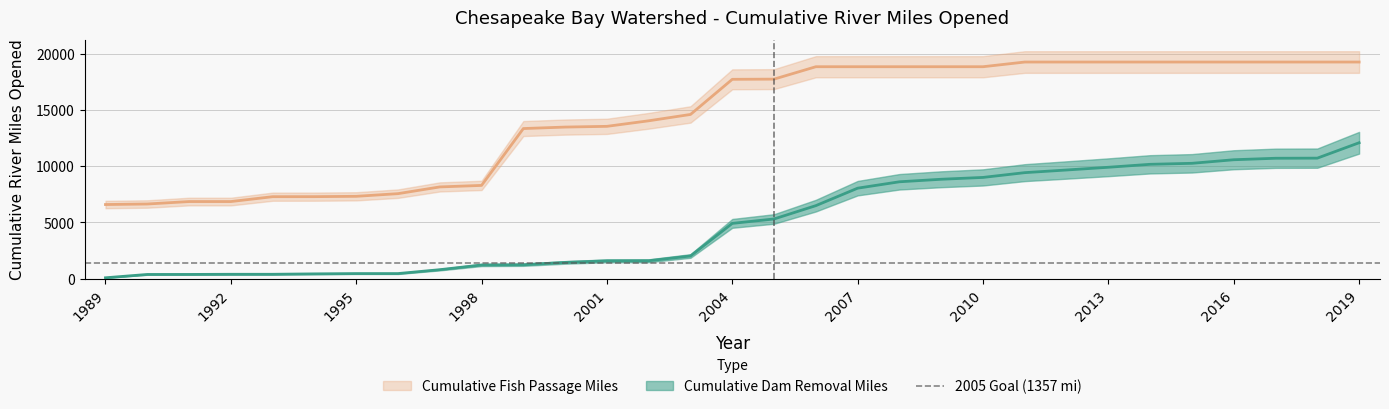

Reading right to left, transcribe all the data shown in this chart.

Cumulative Dam Removal Miles: 12070.8	10702.5	10692.0	10560.0	10242.8	10154.5	9892.0	9649.3	9413.7	8989.1	8826.2	8601.5	8034.1	6482.1	5297.5	4905.8	2008.8	1585.0	1576.8	1436.7	1229.0	1207.5	790.4	445.7	445.7	419.2	382.8	382.8	369.2	367.0	71.6
Cumulative Fish Passage Miles: 19242.4	19242.4	19242.4	19242.4	19242.4	19242.4	19242.4	19242.4	19242.4	18825.9	18825.9	18825.9	18825.9	18825.9	17723.7	17706.9	14585.2	14021.2	13528.4	13463.3	13331.6	8279.7	8144.3	7546.8	7309.7	7280.4	7276.9	6844.6	6844.6	6627.1	6580.5